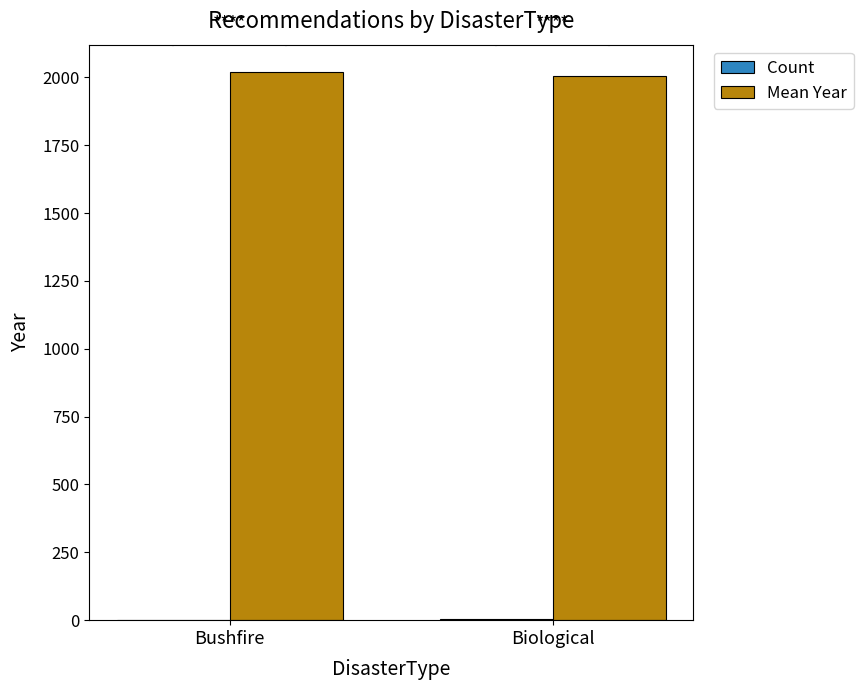

What are all the series names shown in the legend?

Count, Mean Year